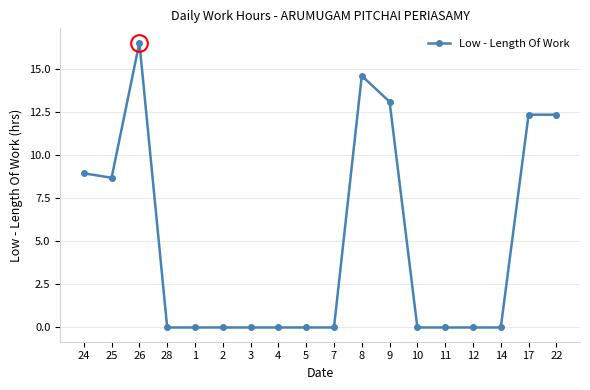

At which label is the value closest to 8?

25